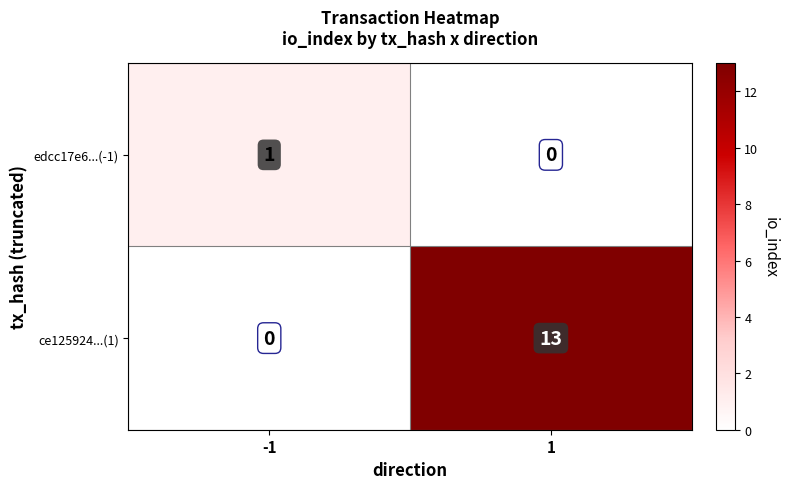

Count the number of data series in this chart.

2